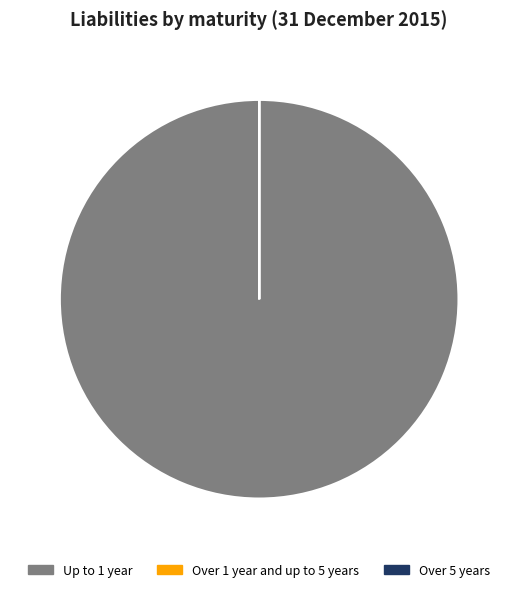

The Up to 1 year slice represents 100% of the pie. True or false?

True